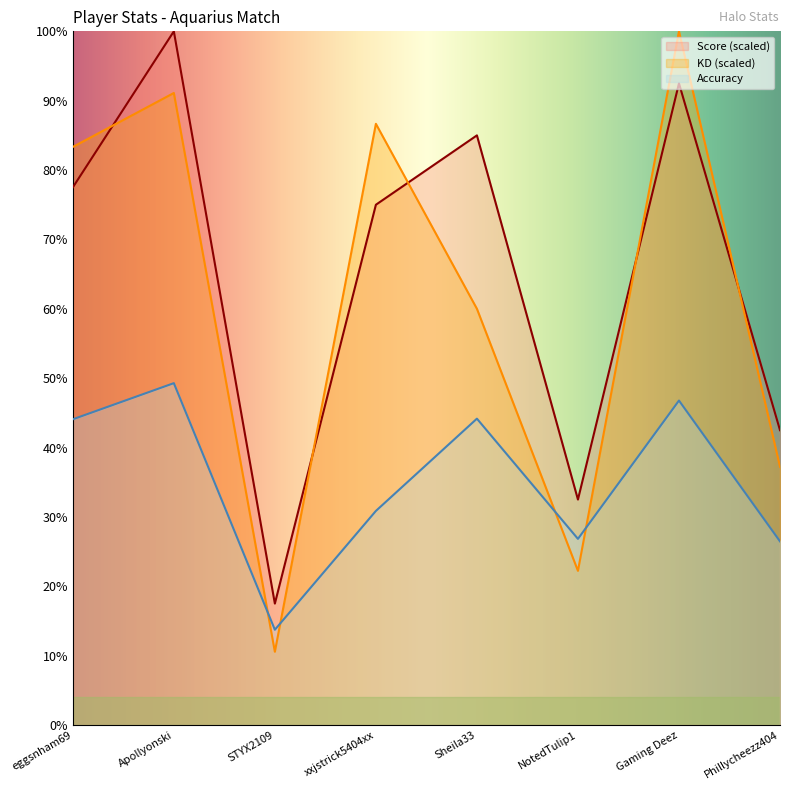

What is the difference between the highest and lowest values at xxjstrick5404xx?

55.8